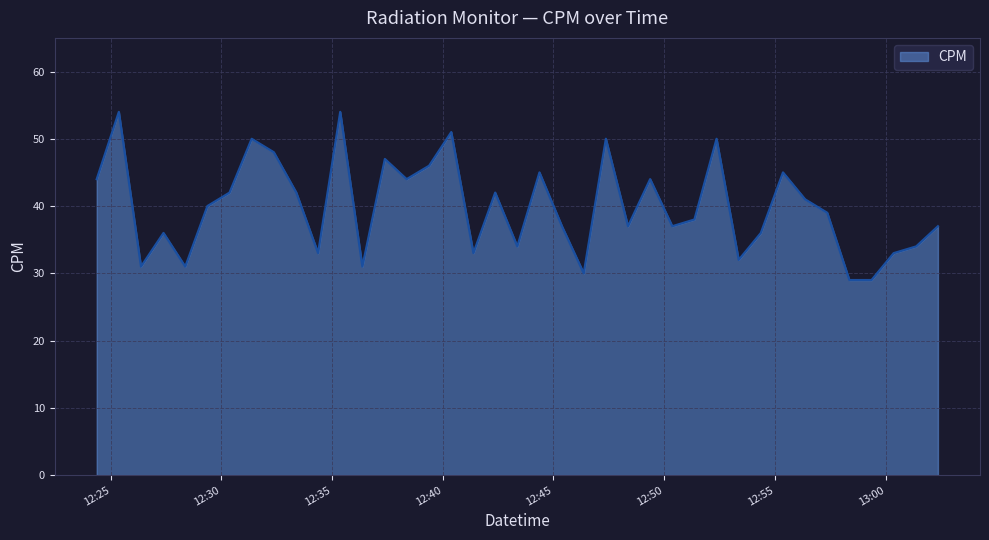

How many interior local peaks (higher than both neighbors) does the data have?

12